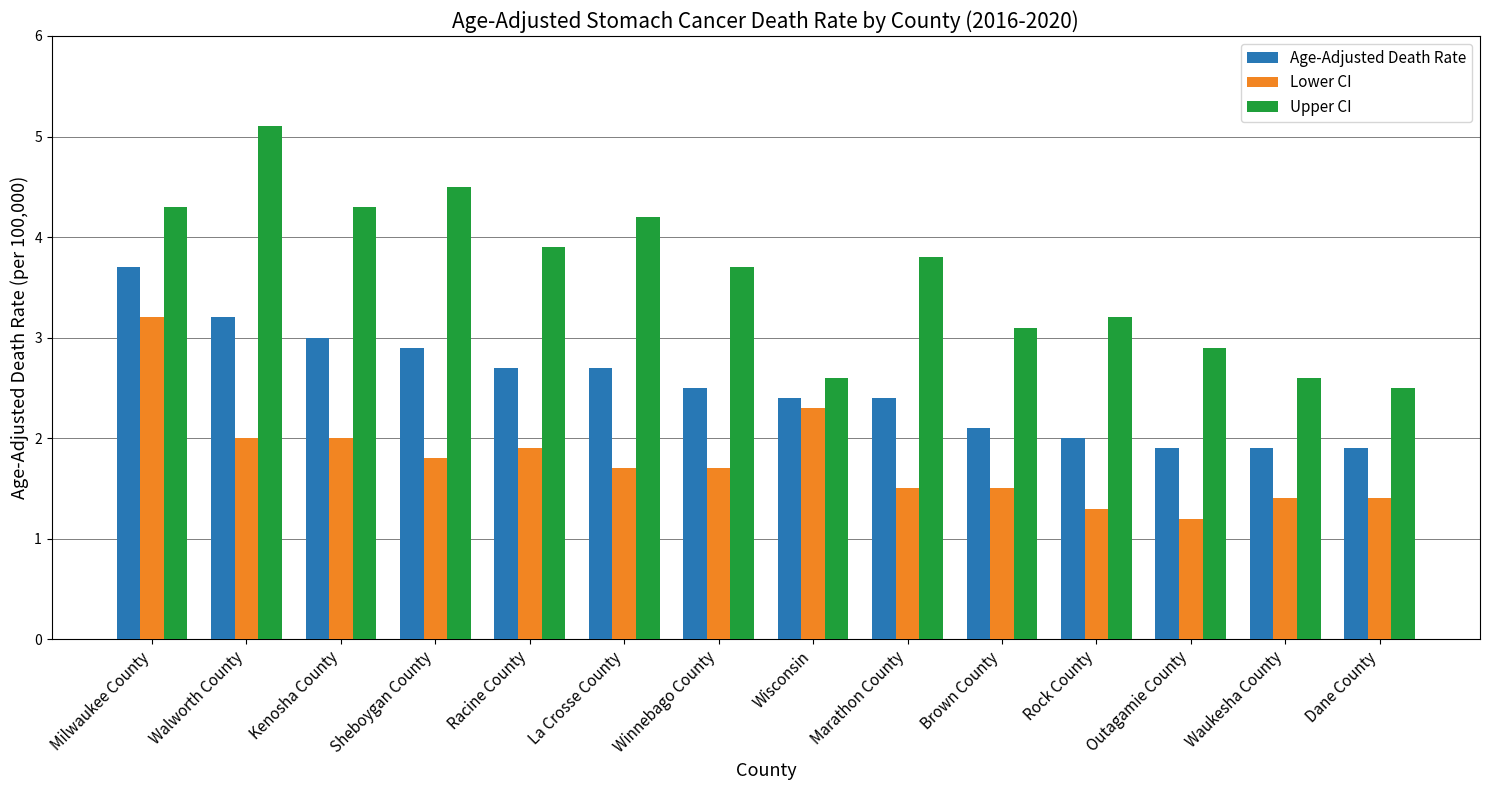

Rank the series at Winnebago County from lowest to highest value.

Lower CI, Age-Adjusted Death Rate, Upper CI